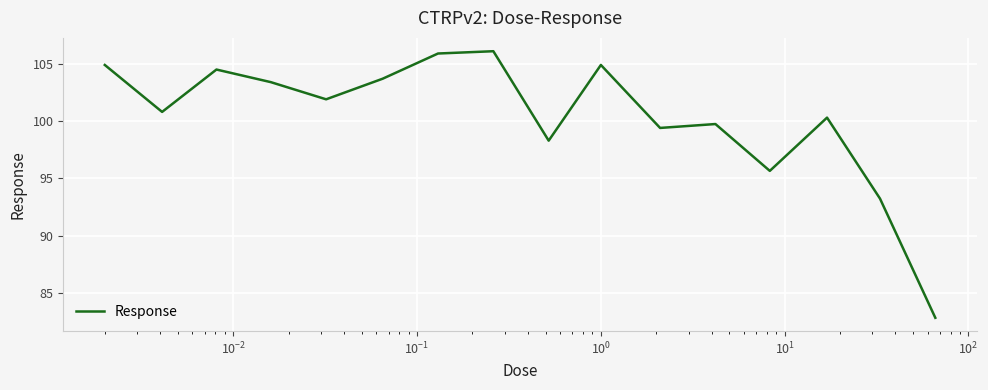

What is the difference between the maximum and minimum values?

23.3